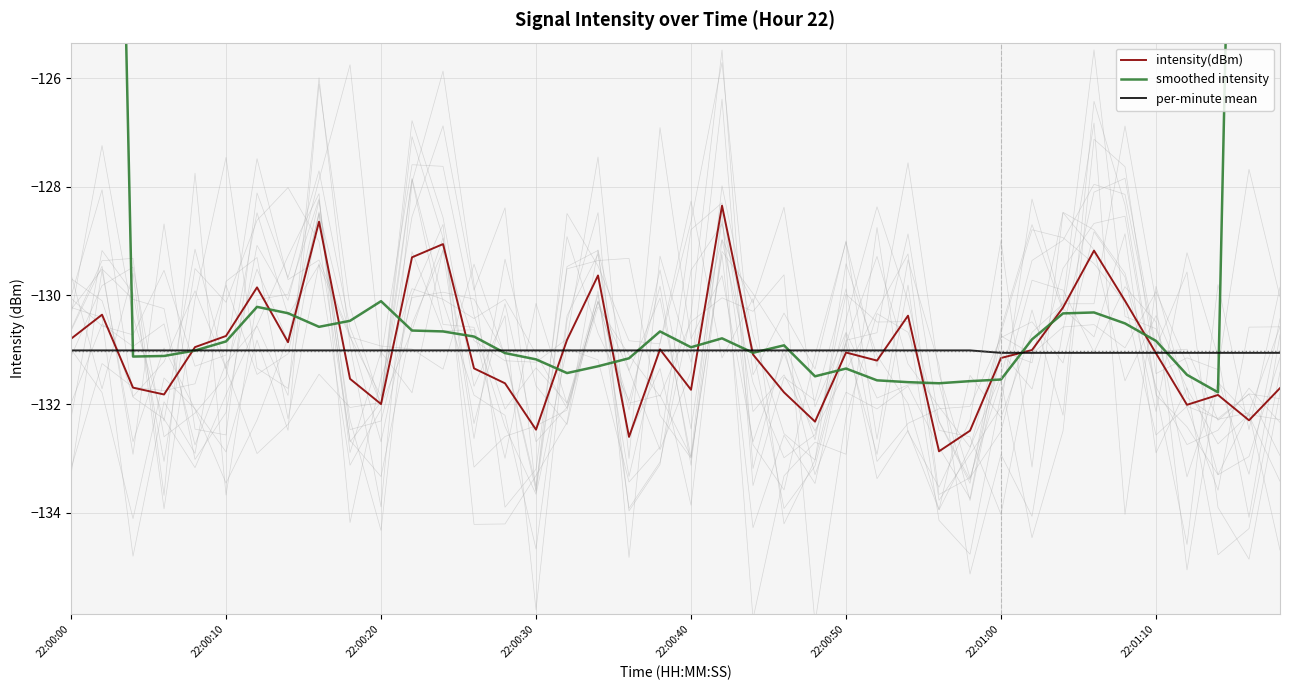

What is the spread (max minus min) of values at 36?

1.0